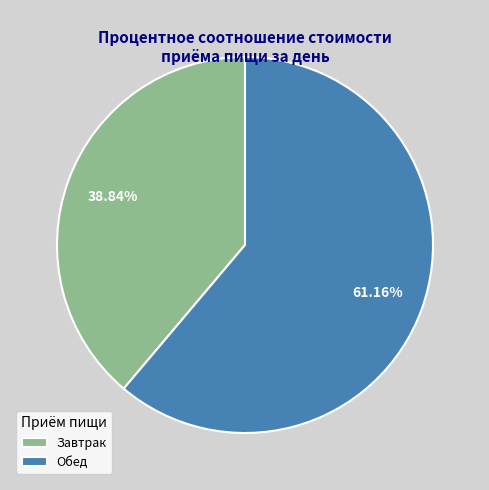

Which category accounts for the majority?

Обед